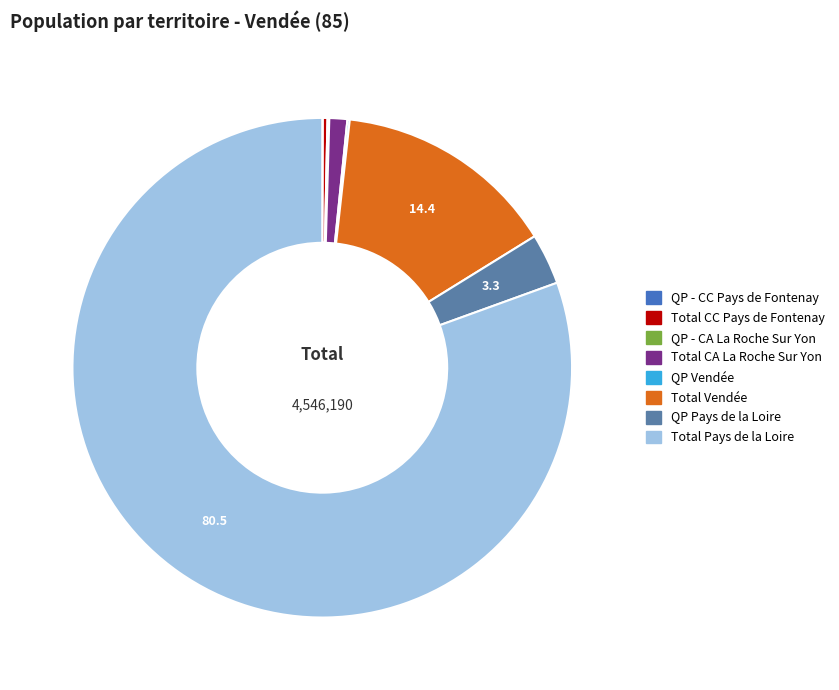

Which category has the smallest portion of the pie?

QP - CC Pays de Fontenay